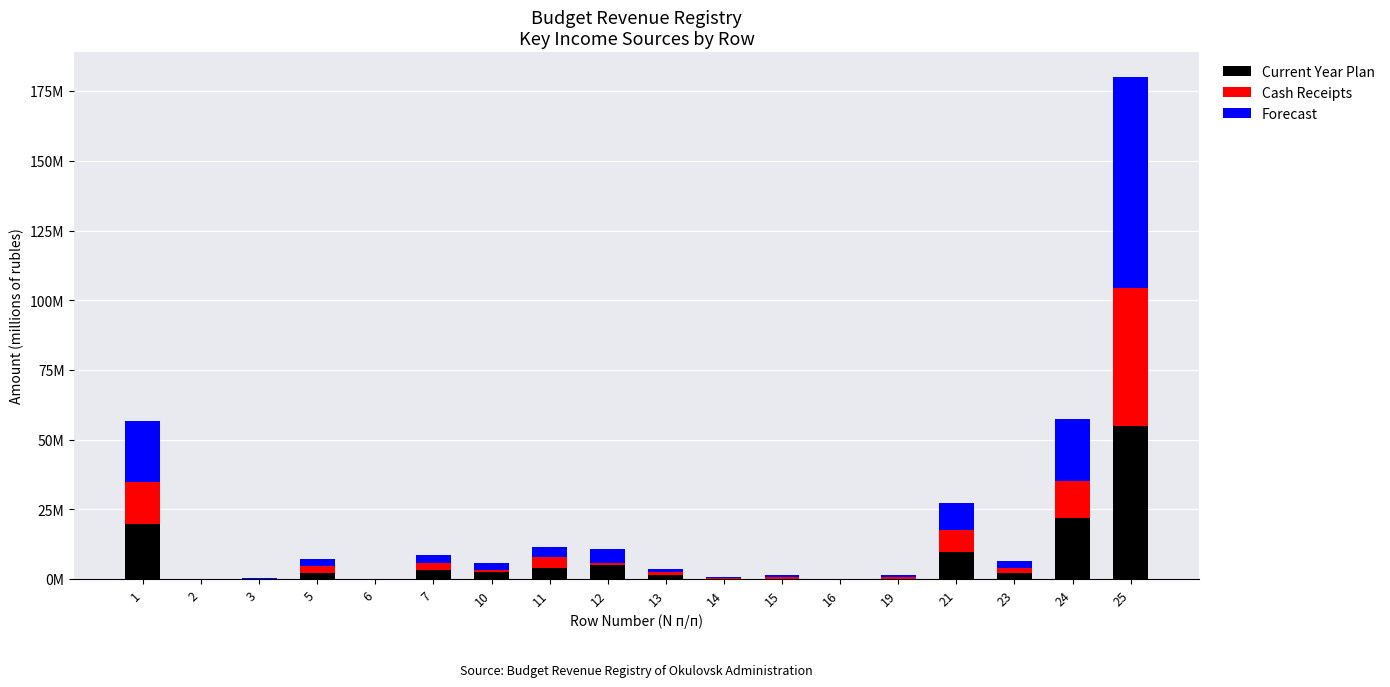

Does the chart contain stacked bars?

Yes